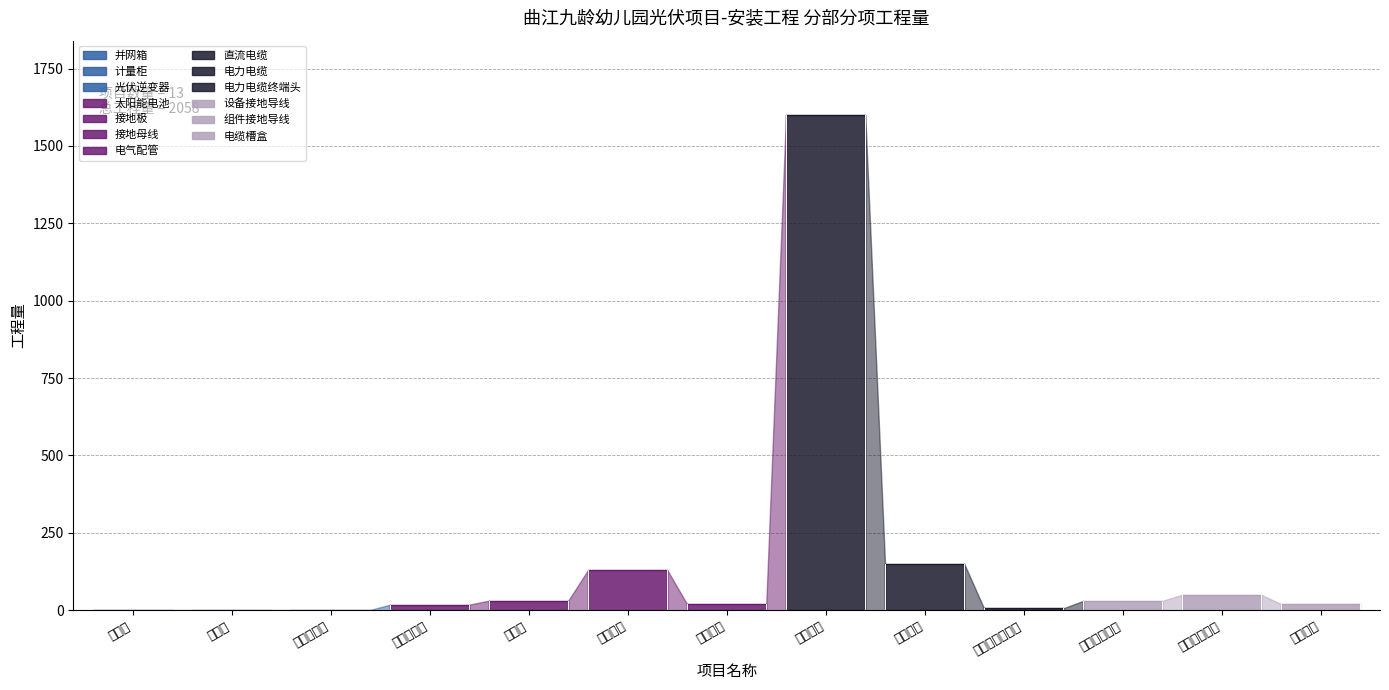

Count the number of categories in the chart.

13